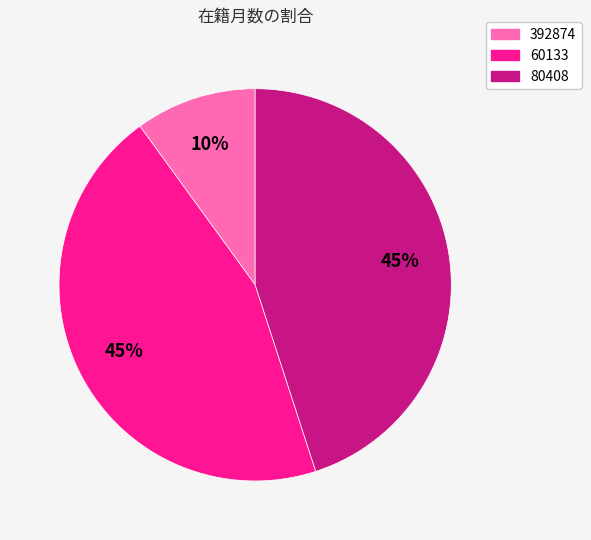

What is the smallest slice in the pie chart?

392874